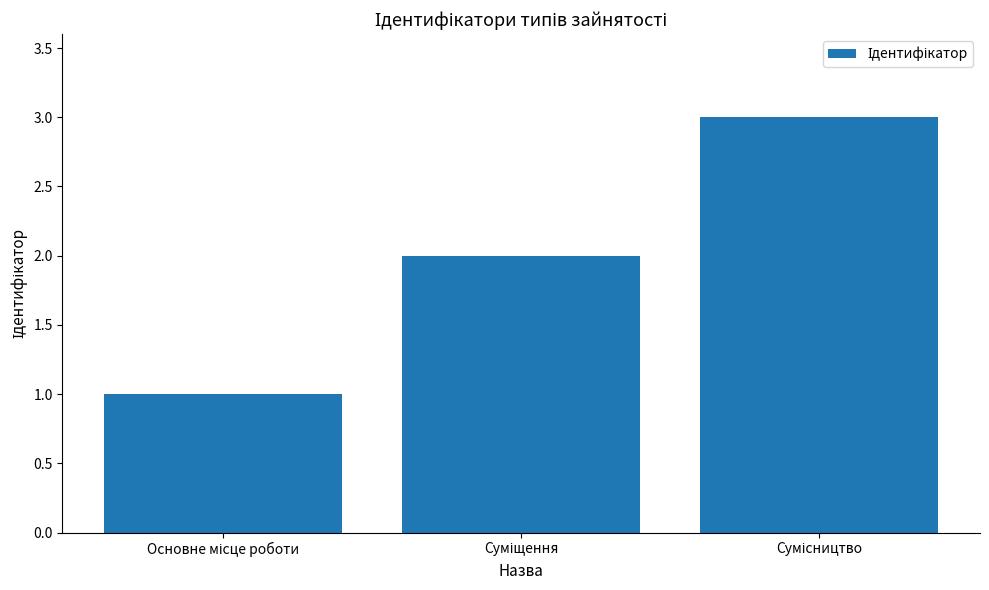

Does the chart contain any negative values?

No